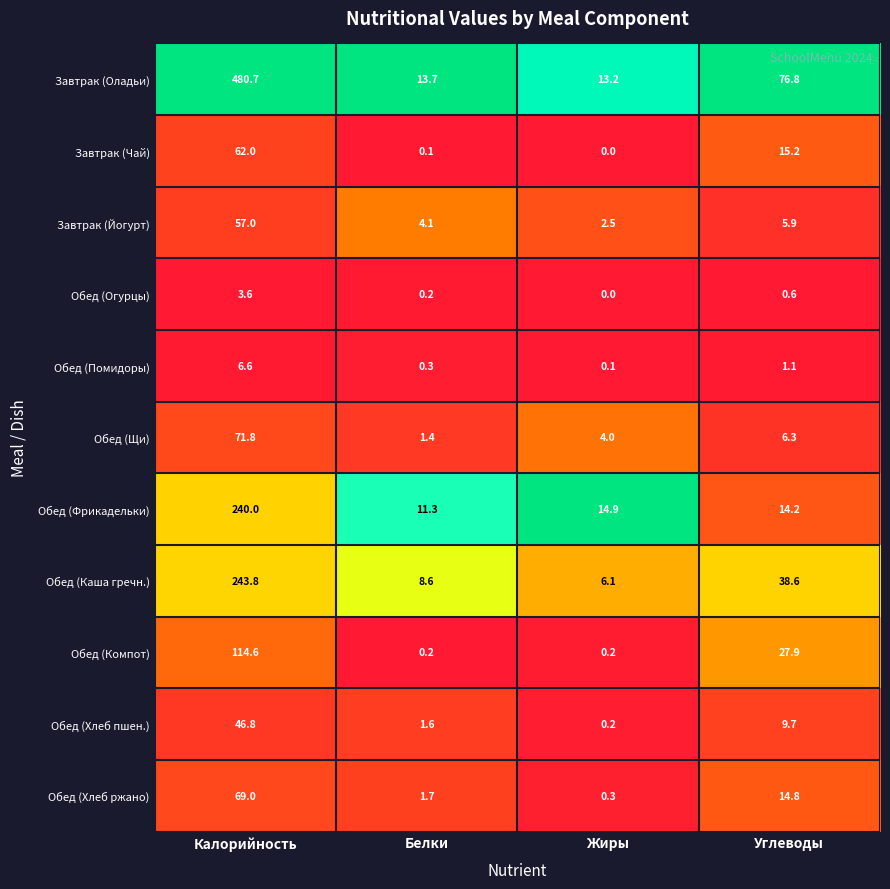

Which series has the largest total across all categories?

Завтрак (Оладьи)